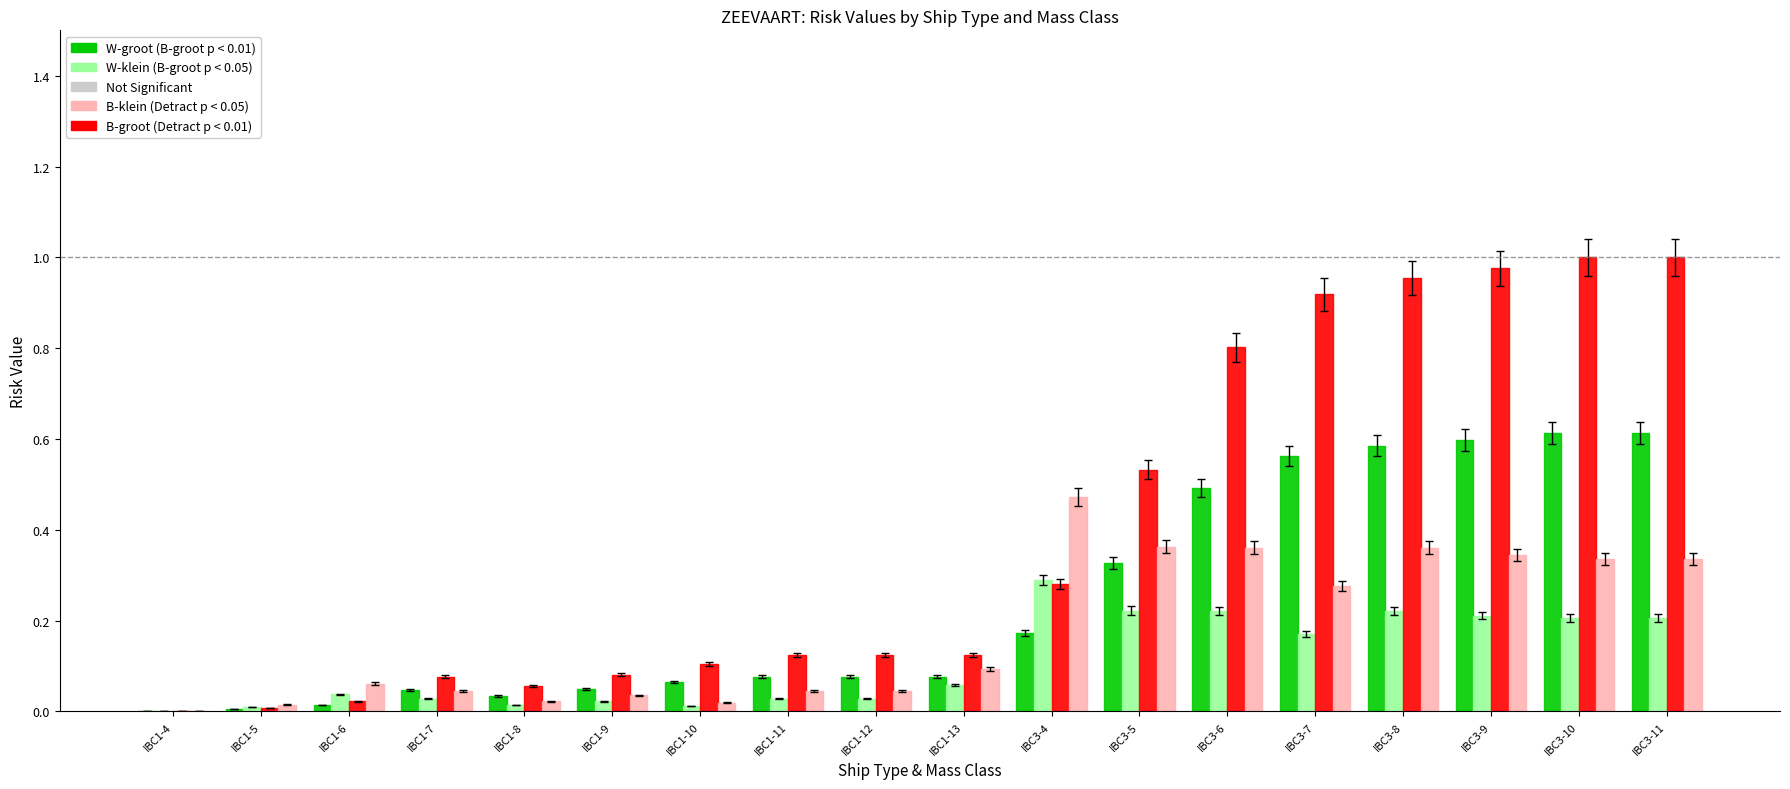

What is the total value across all series at IBC3-5?

1.4